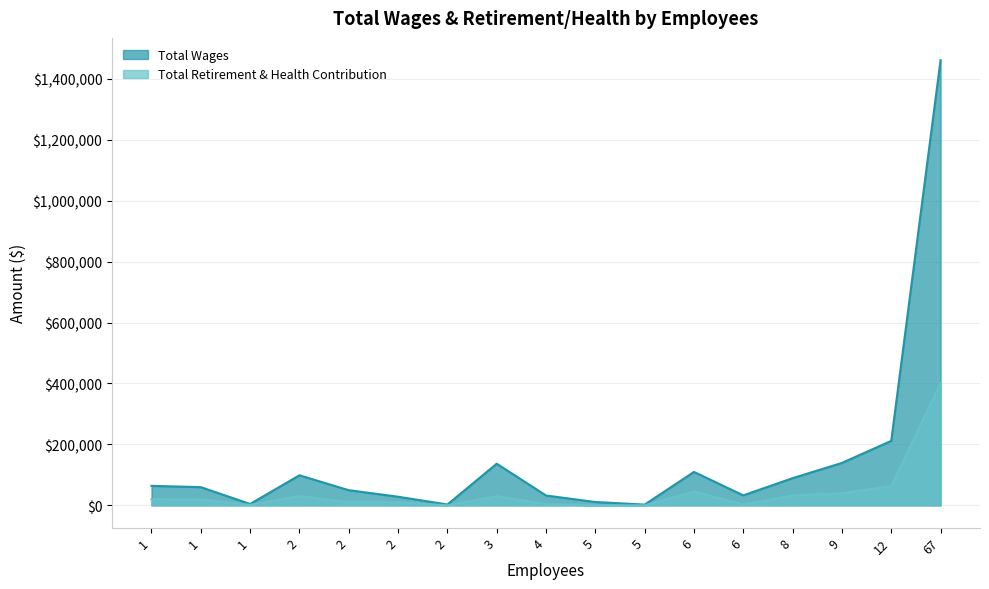

Rank the series at 67 from lowest to highest value.

Total Retirement & Health Contribution, Total Wages